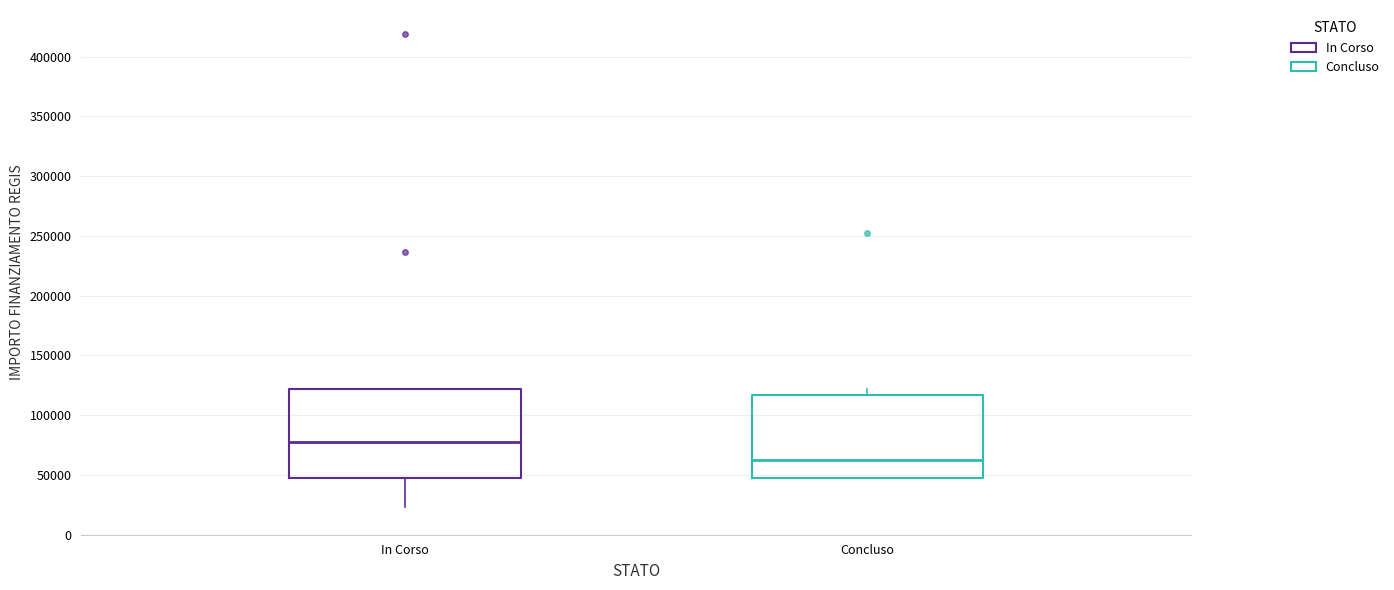

Where is the upper edge of the box for Concluso on the y-axis? The values are not printed on the chart, so give them approximately, as read against the axis.

115000